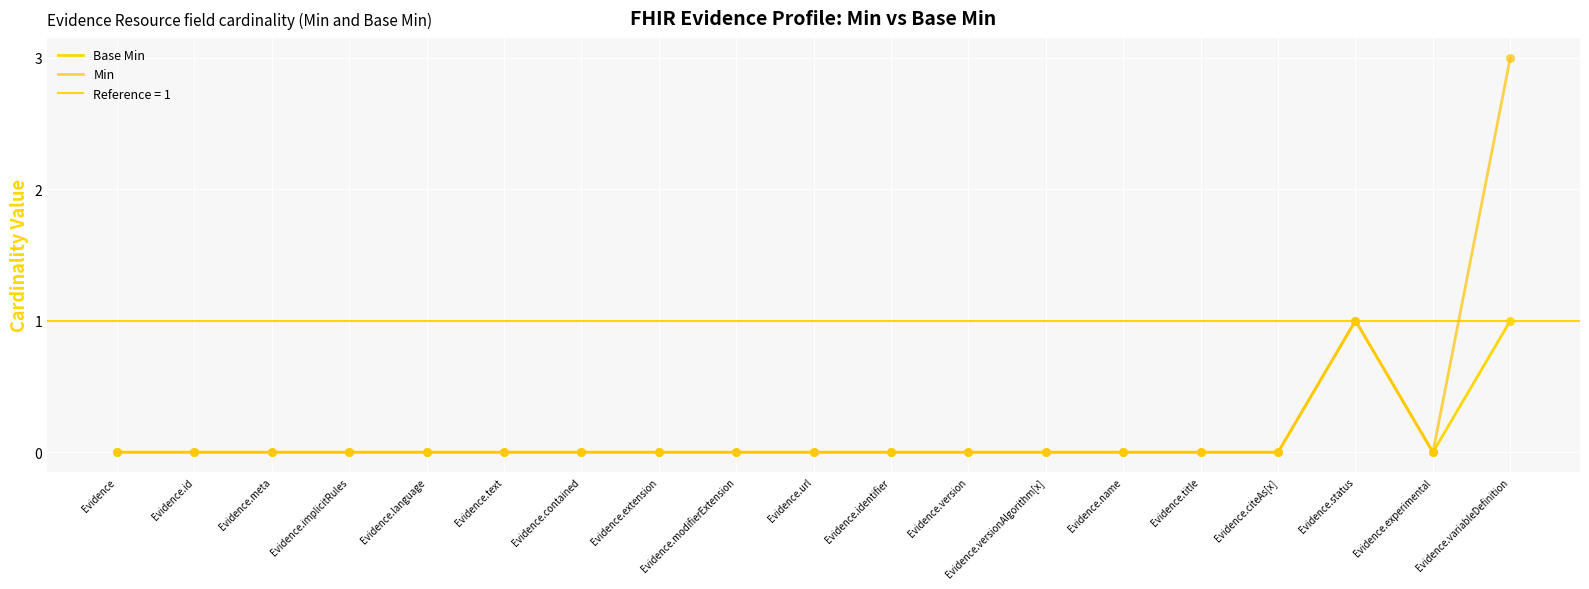

At how many categories does at least one series exceed 0?

2